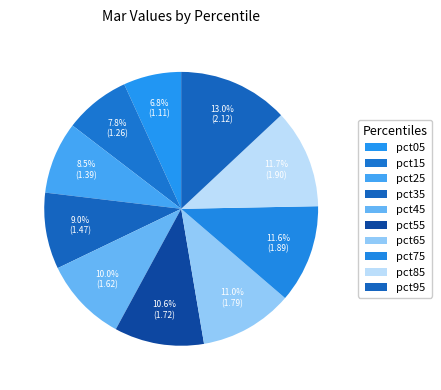

How many slices are in this pie chart?

10